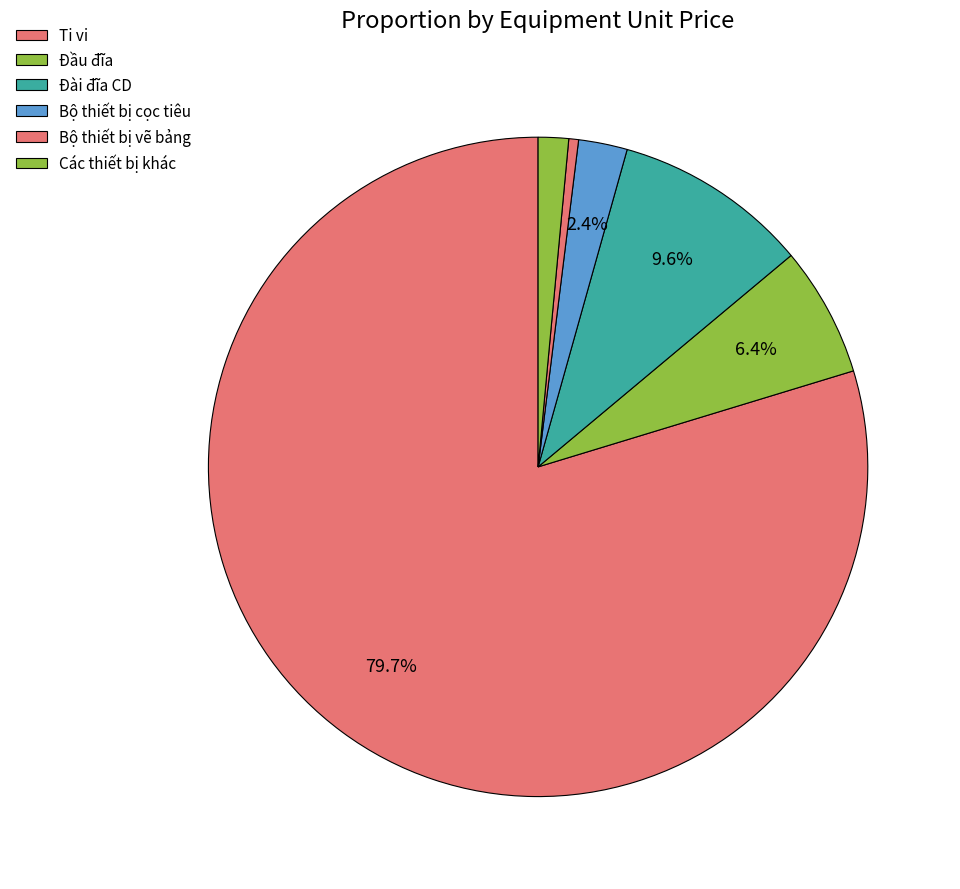

How many slices are in this pie chart?

6